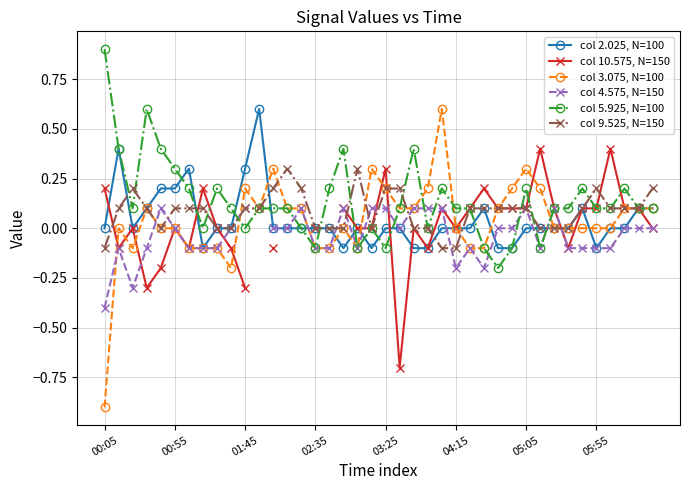

The col 3.075, N=100 series shows 0.2 at 11. True or false?

False